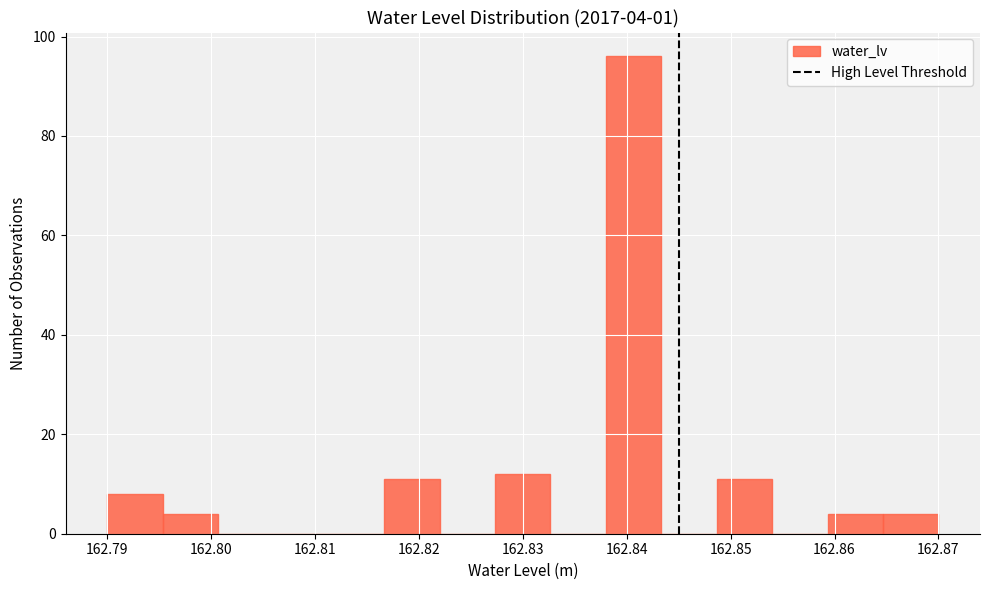

Which range on the x-axis has the tallest bar?

162.838 to 162.843